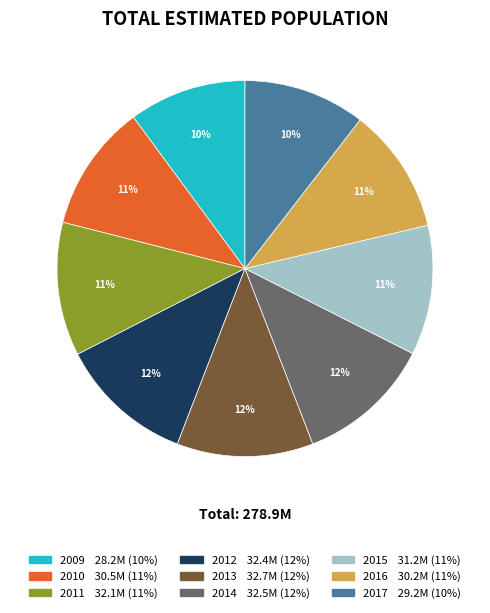

To the nearest percent, what percentage of the pie is 2016?

11%